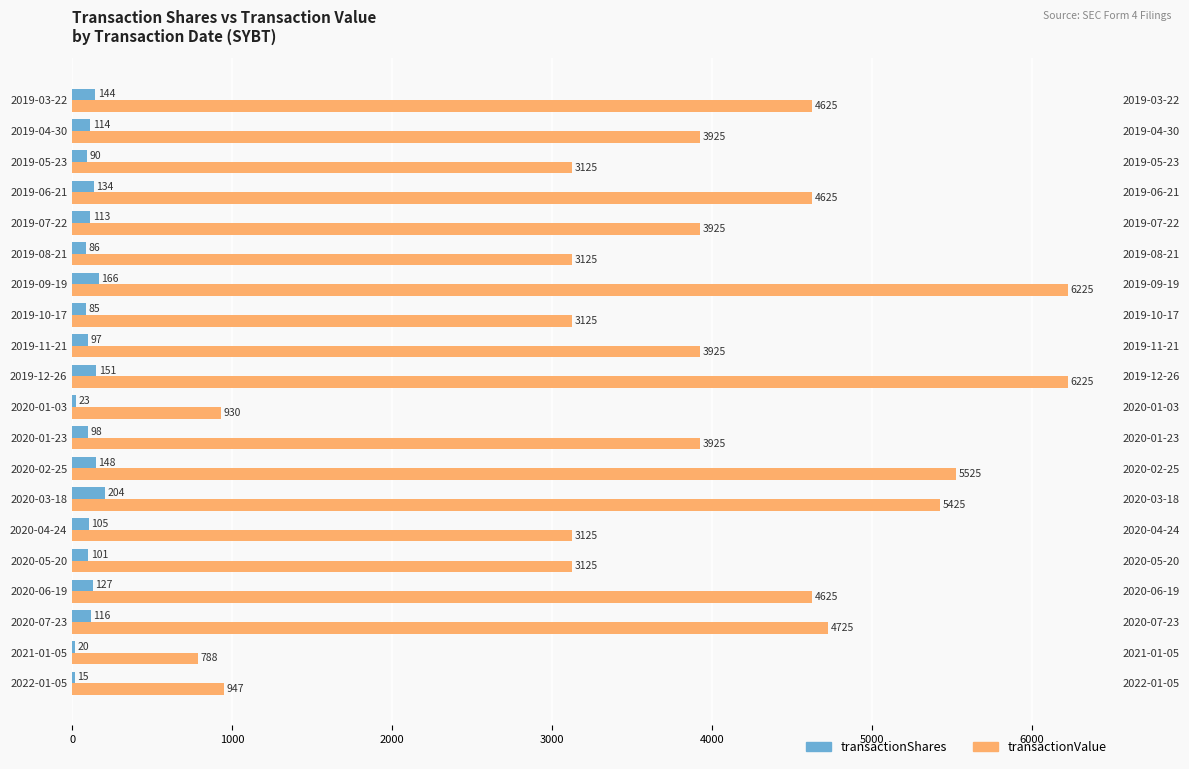

Rank the series by their maximum value, from lowest to highest.

transactionShares, transactionValue